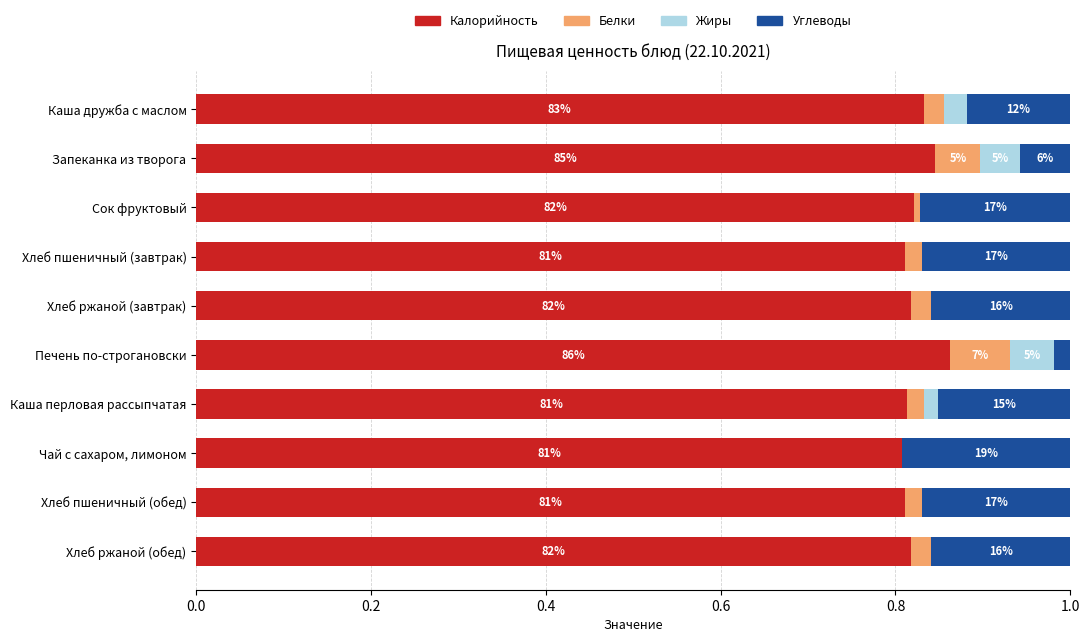

What are all the series names shown in the legend?

Калорийность, Белки, Жиры, Углеводы